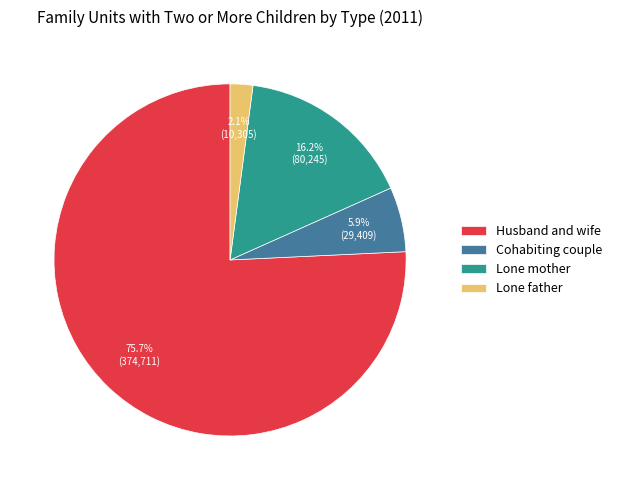

To the nearest percent, what percentage of the pie is Lone father?

2%